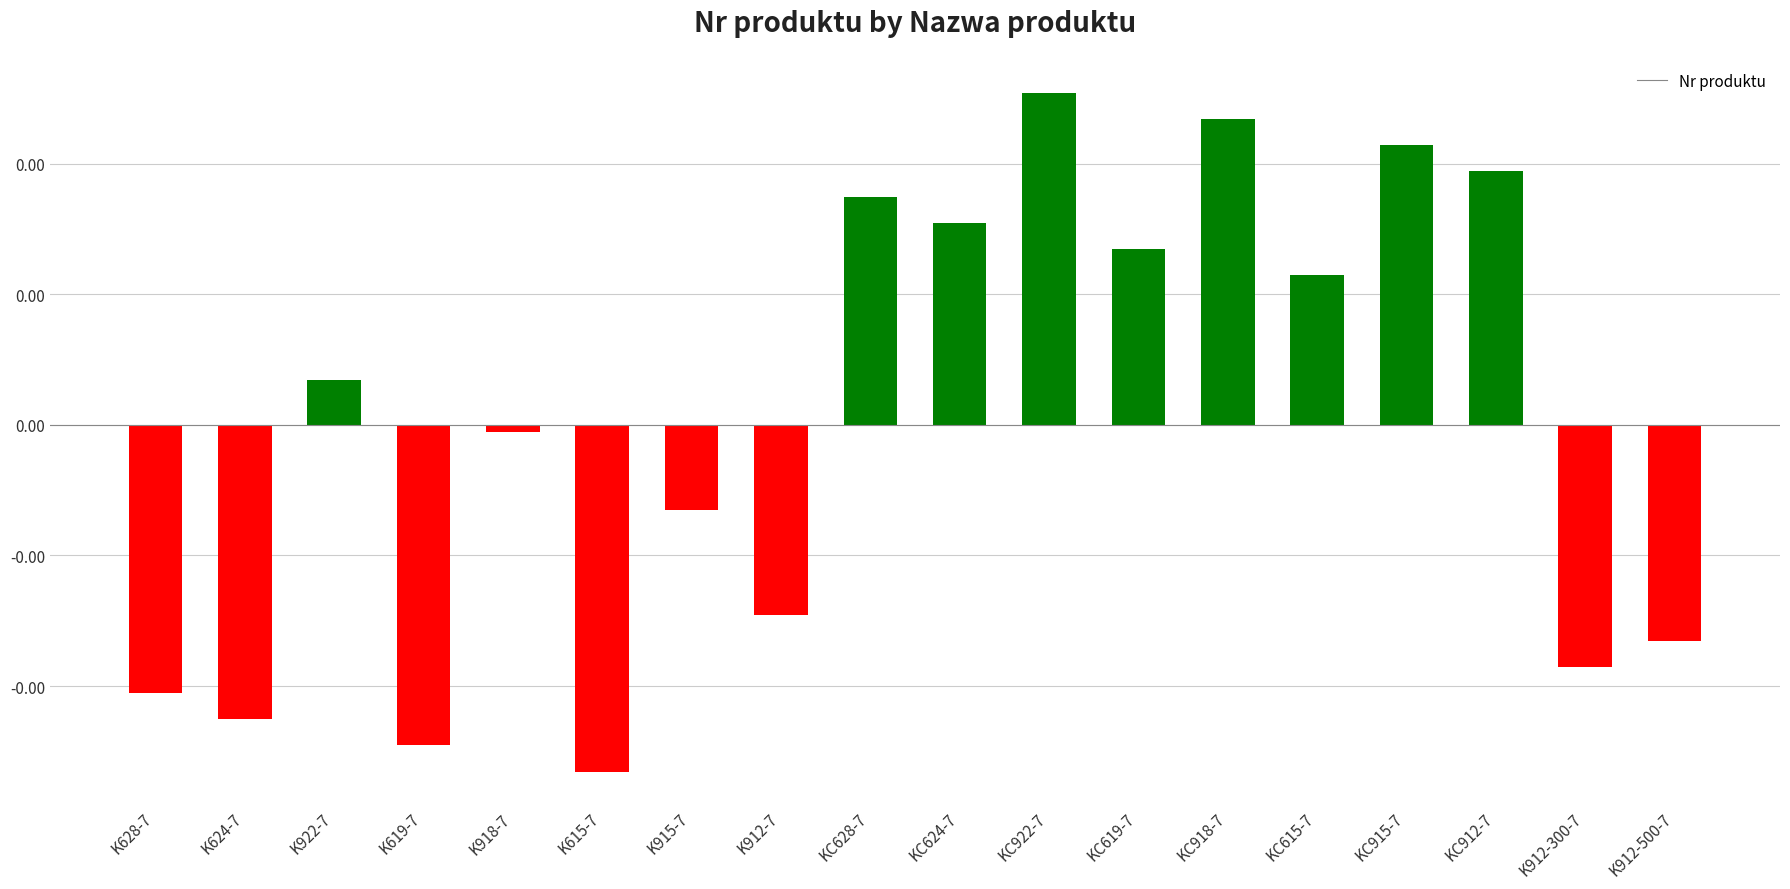

Rank the categories by value from lowest to highest.

K615-7, K619-7, K624-7, K628-7, K912-300-7, K912-500-7, K912-7, K915-7, K918-7, K922-7, KC615-7, KC619-7, KC624-7, KC628-7, KC912-7, KC915-7, KC918-7, KC922-7